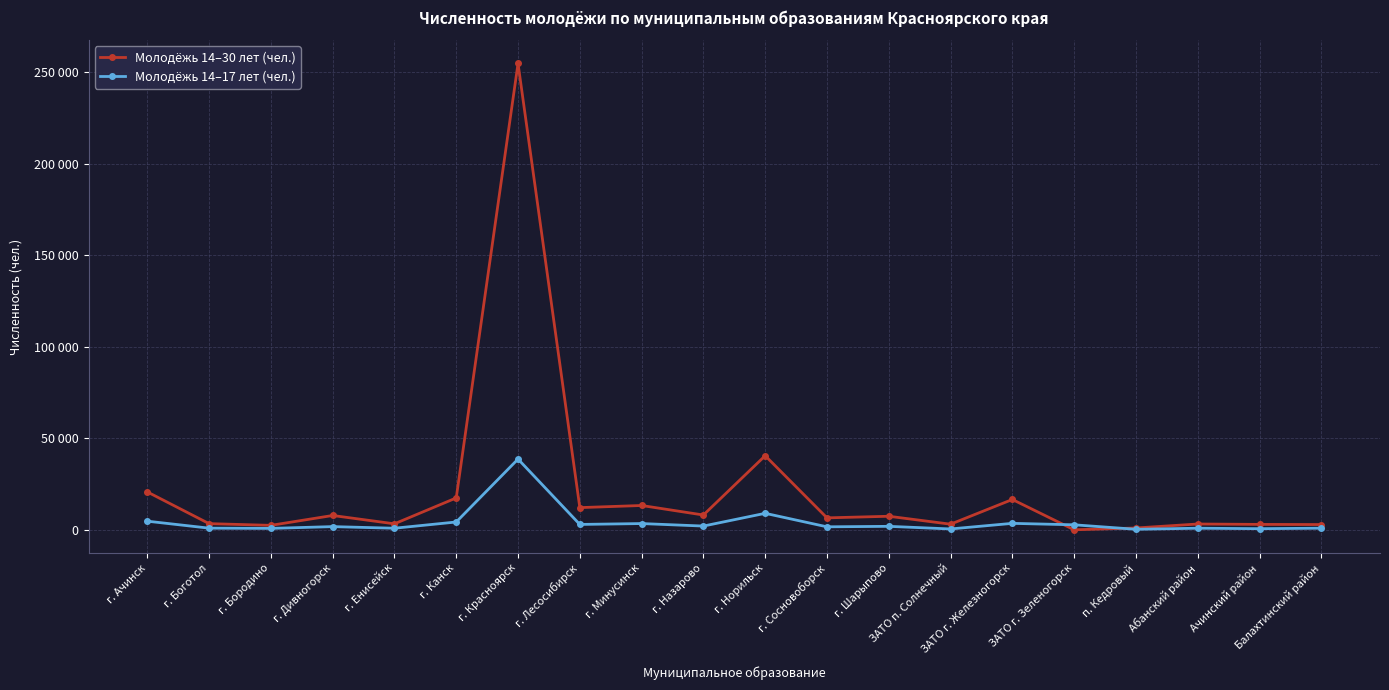

Which category has the highest value in the Молодёжь 14–30 лет (чел.) series?

г. Красноярск